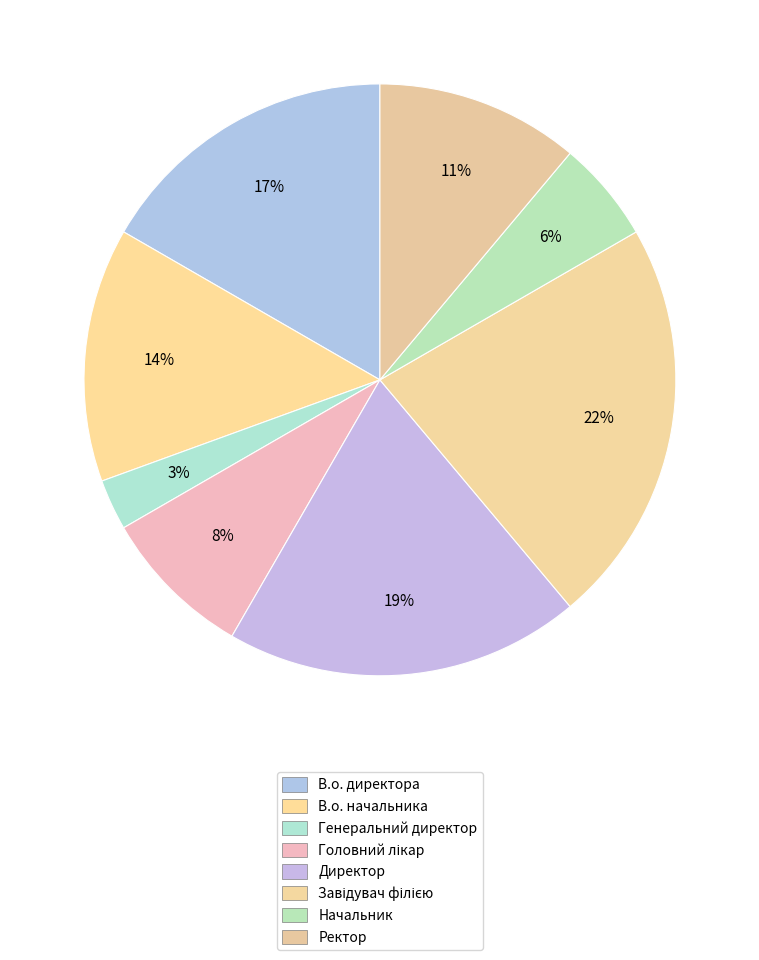

Which slice is the largest?

Завідувач філією